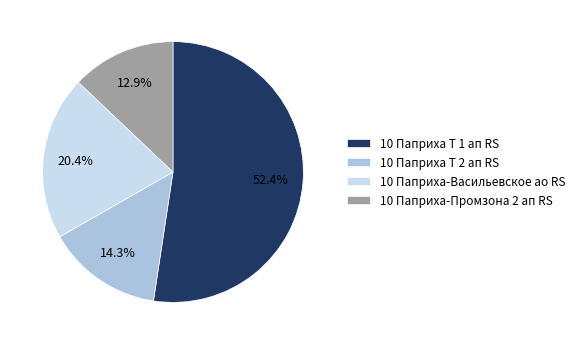

To the nearest percent, what is the average slice percentage?

25%